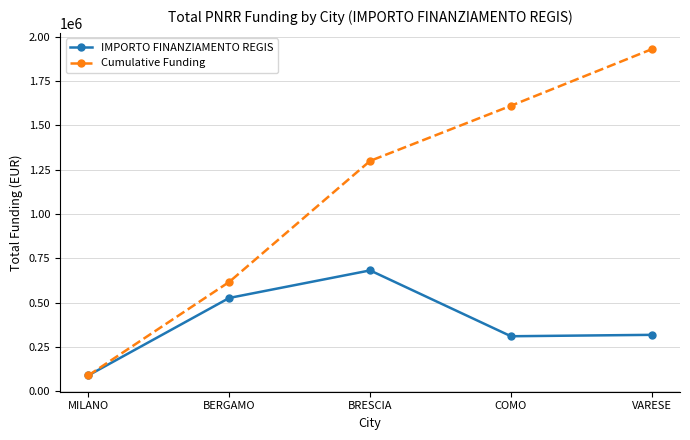

List the series in order of their peak value, lowest first.

IMPORTO FINANZIAMENTO REGIS, Cumulative Funding